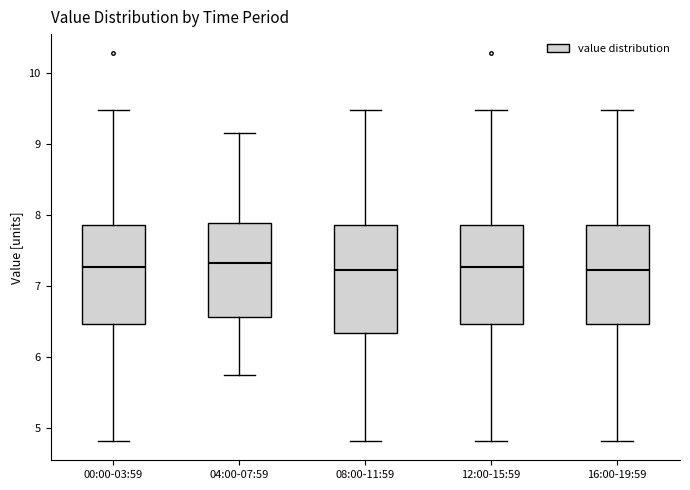

Comparing the boxes themselves (not the whiskers), which one is the tallest?

08:00-11:59